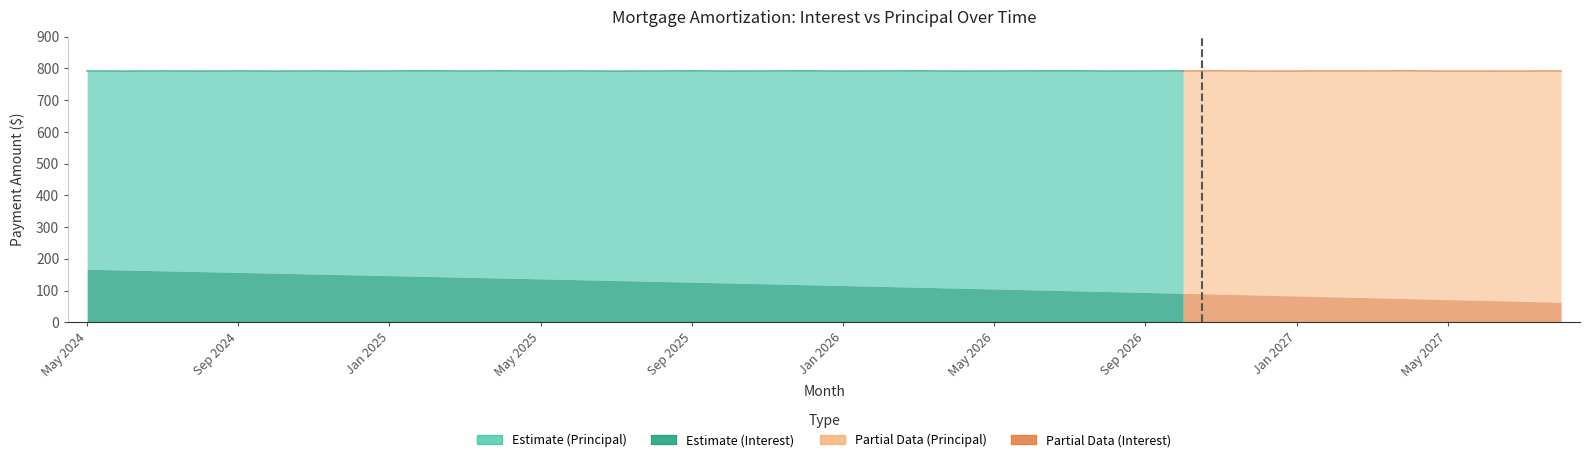

True or false: Interest and Principal cross at least once.

False